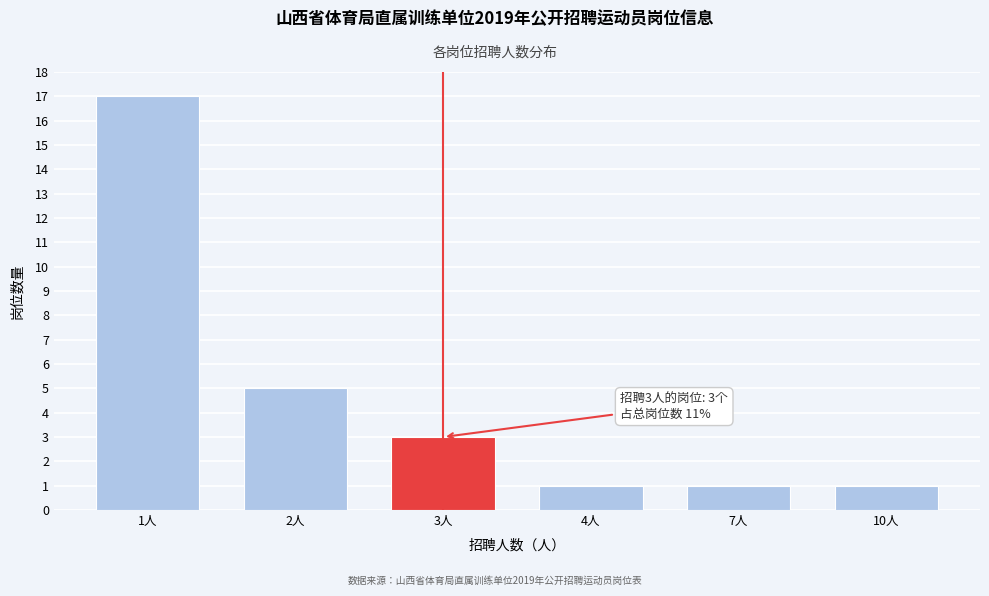

Reading right to left, extract all data points from this chart.

10人=1	7人=1	4人=1	3人=3	2人=5	1人=17